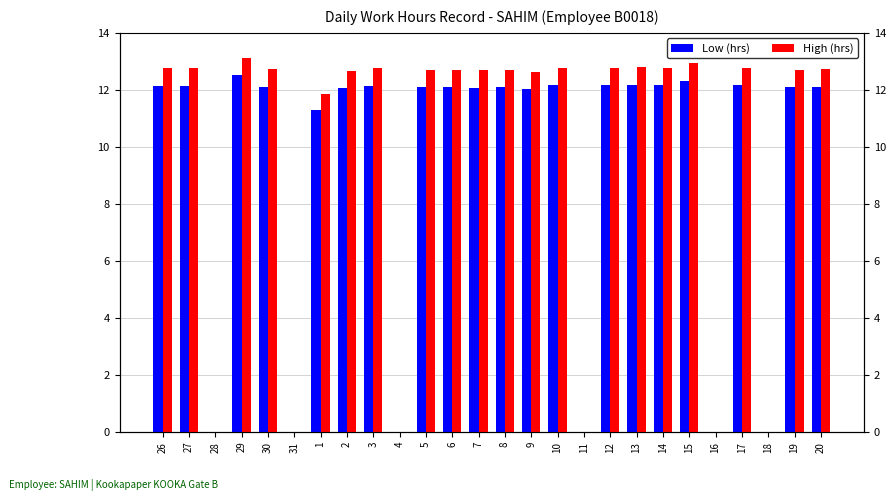

Reading left to right, transcribe all the data shown in this chart.

Low (hrs): 12.2	12.2	0.0	12.5	12.1	0.0	11.3	12.1	12.2	0.0	12.1	12.1	12.1	12.1	12.0	12.2	0.0	12.2	12.2	12.2	12.3	0.0	12.2	0.0	12.1	12.1
High (hrs): 12.8	12.8	0.0	13.1	12.7	0.0	11.9	12.7	12.8	0.0	12.7	12.7	12.7	12.7	12.6	12.8	0.0	12.8	12.8	12.8	12.9	0.0	12.8	0.0	12.7	12.7